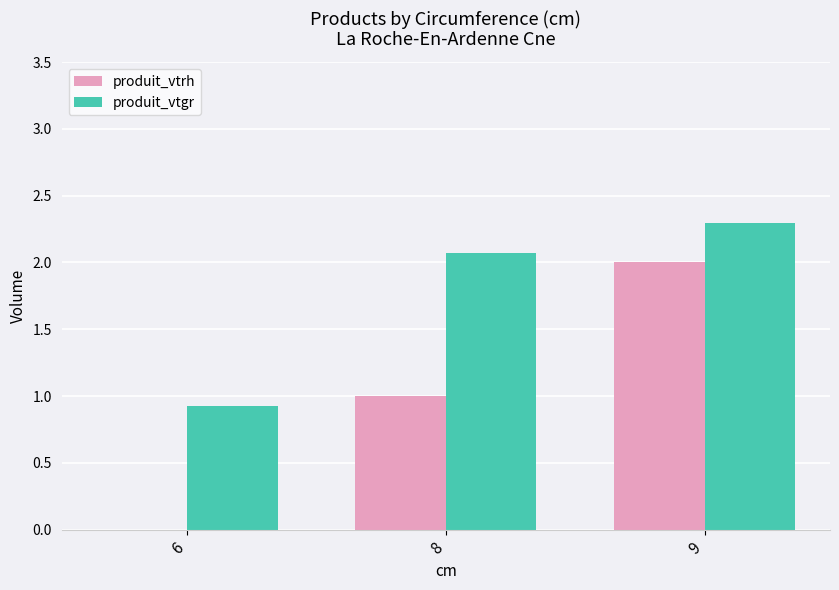

Read the produit_vtgr value at 6.

0.9